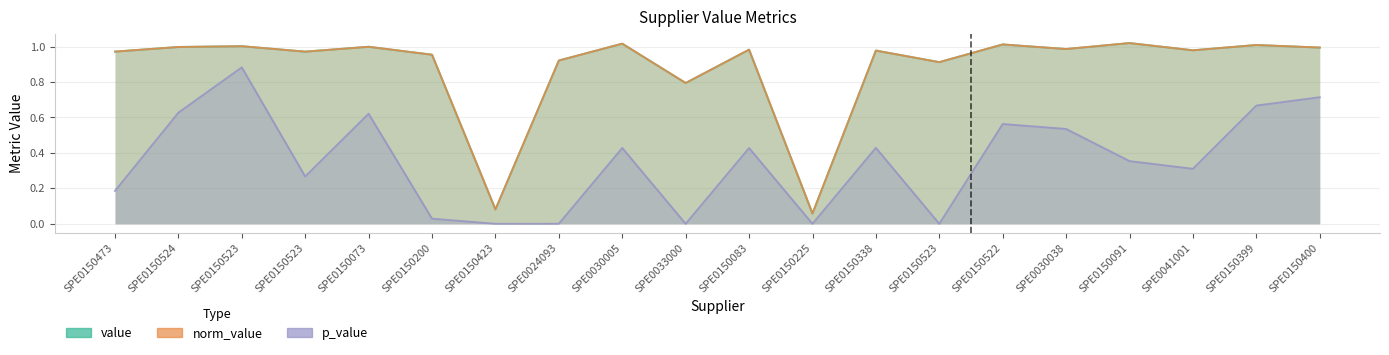

At which category does norm_value reach its first local peak?

SPE0150523